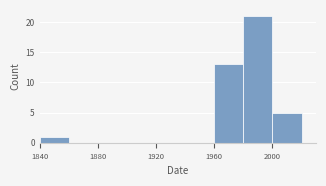

Over which range of the x-axis is the bar tallest?

1980 to 2000